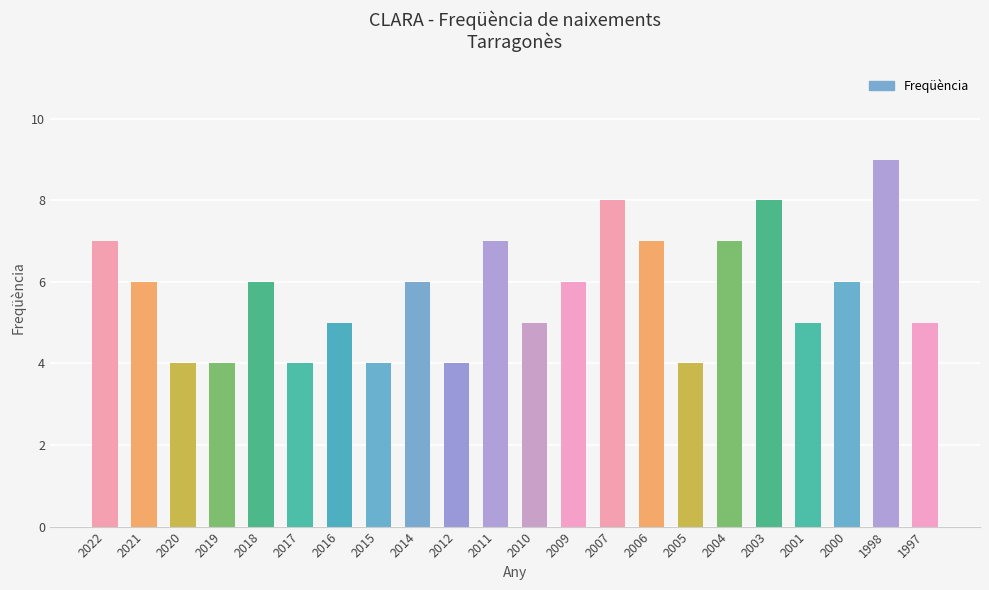

What is the change in value from 2019 to 2011?

+3